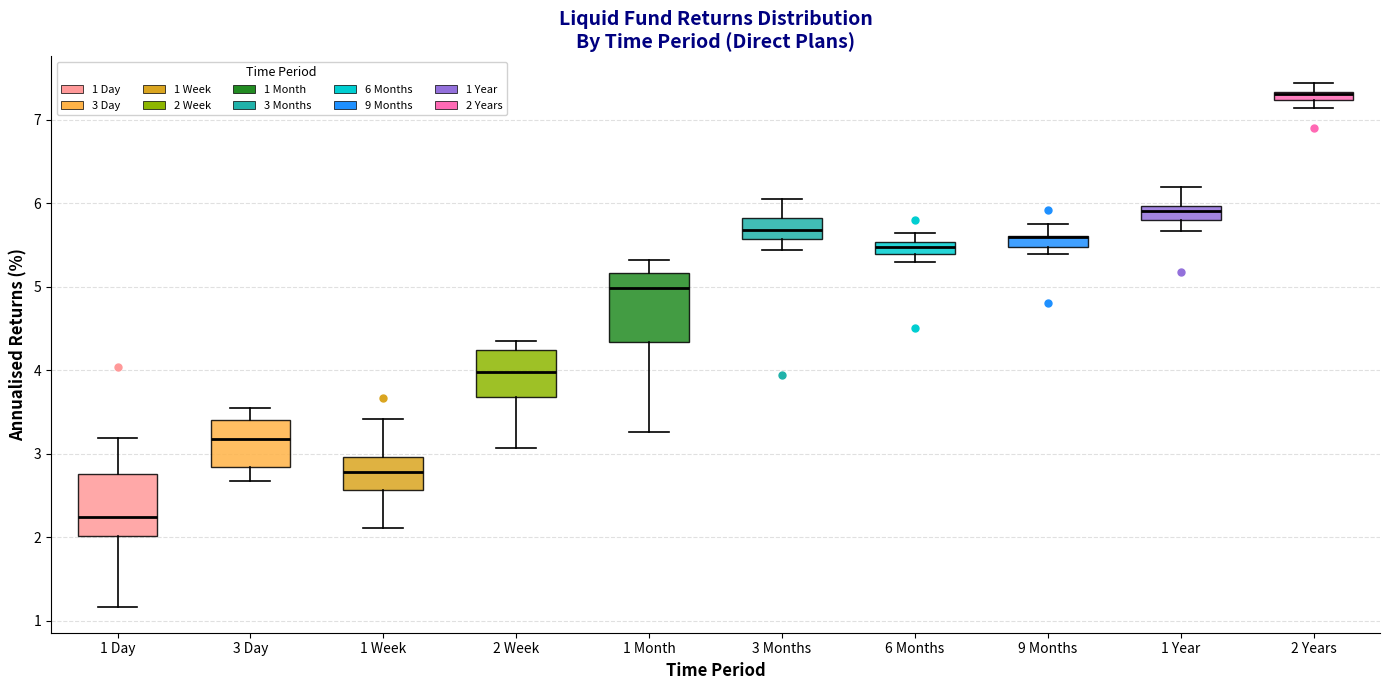

Where is the lower edge of the box for 2 Years on the y-axis? The values are not printed on the chart, so give them approximately, as read against the axis.

7.2